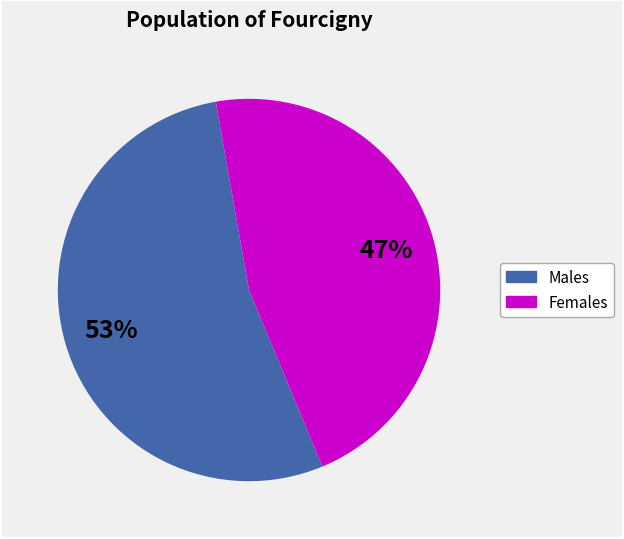

To the nearest percent, what is the average slice percentage?

50%